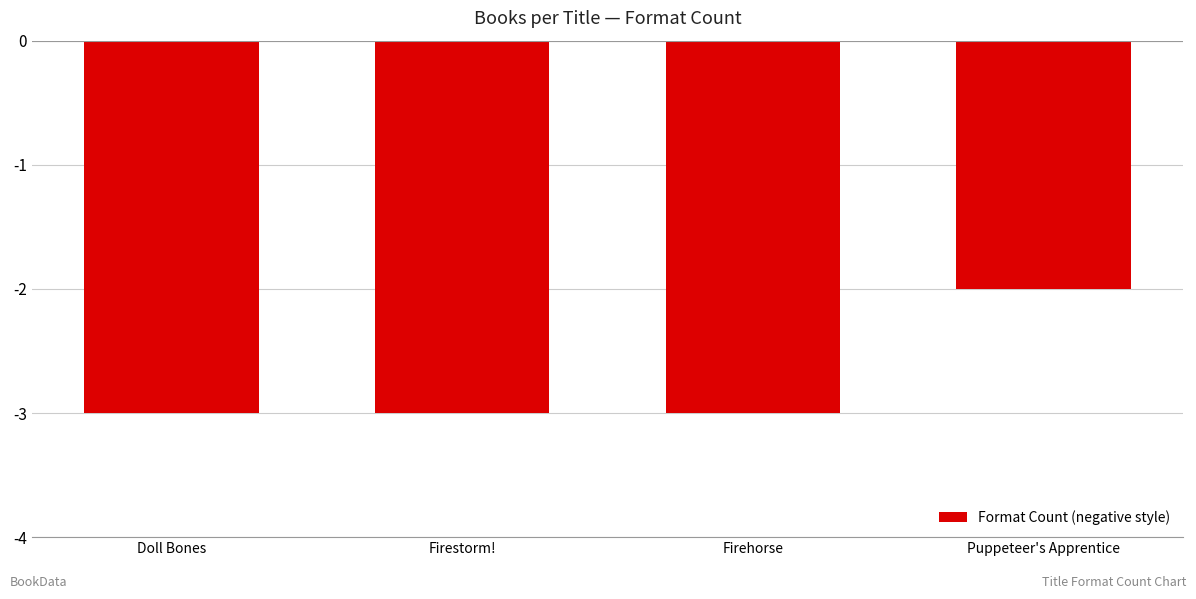

Reading left to right, extract all data points from this chart.

Doll Bones=-3	Firestorm!=-3	Firehorse=-3	Puppeteer's Apprentice=-2